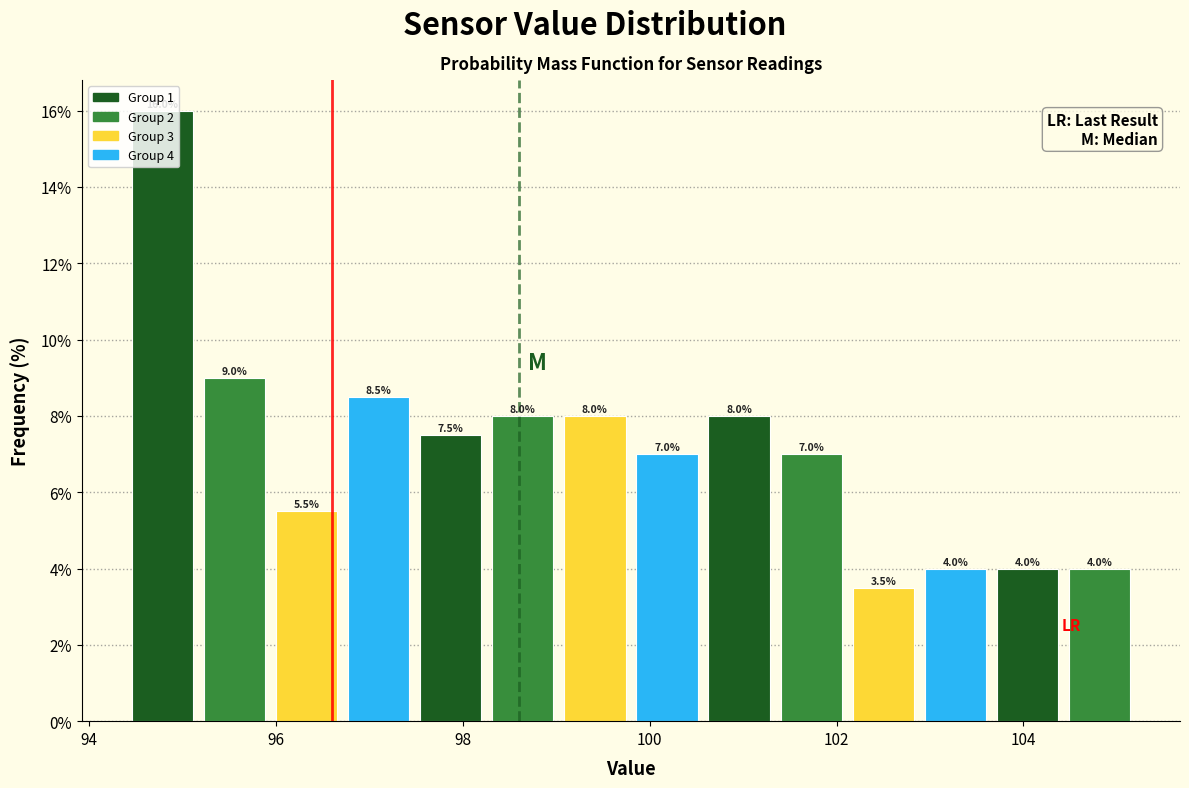

Read against the x-axis, roughly where is the centre of the tallest bar?

94.8